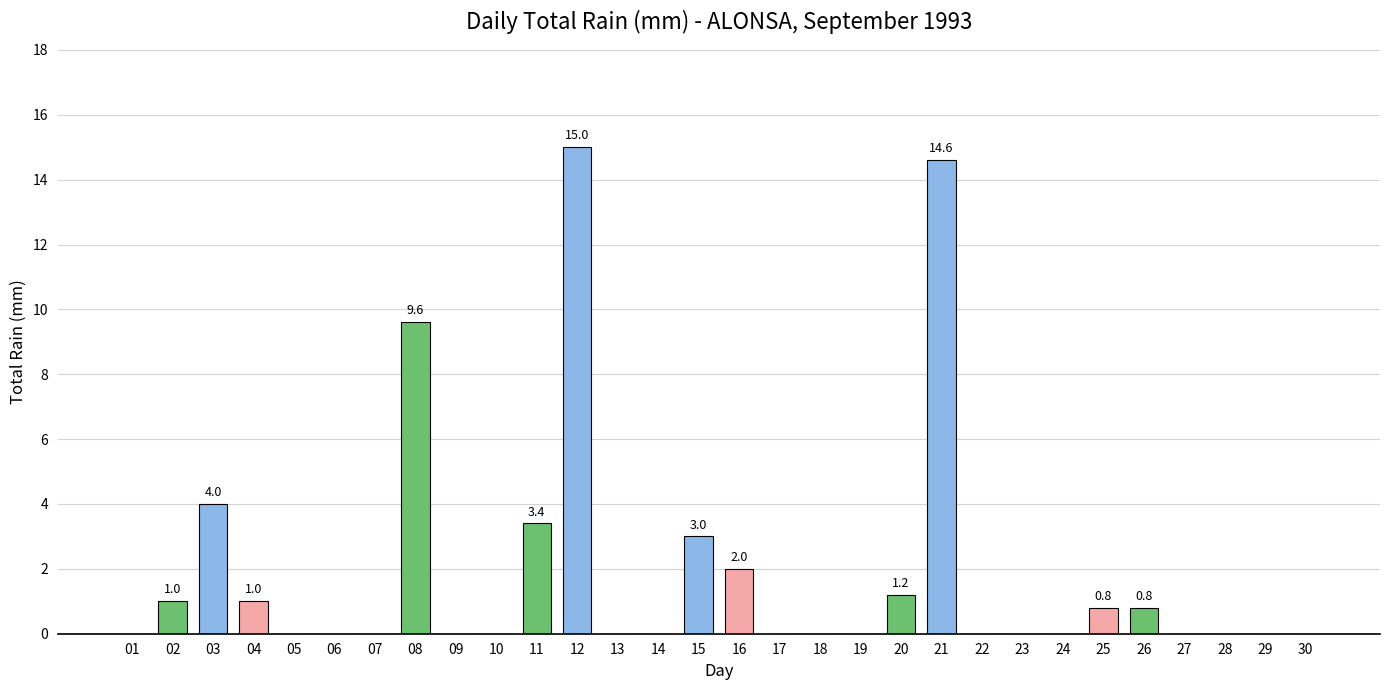

Reading left to right, what are all the values shown in this chart?

01=0.0	02=1.0	03=4.0	04=1.0	05=0.0	06=0.0	07=0.0	08=9.6	09=0.0	10=0.0	11=3.4	12=15.0	13=0.0	14=0.0	15=3.0	16=2.0	17=0.0	18=0.0	19=0.0	20=1.2	21=14.6	22=0.0	23=0.0	24=0.0	25=0.8	26=0.8	27=0.0	28=0.0	29=0.0	30=0.0